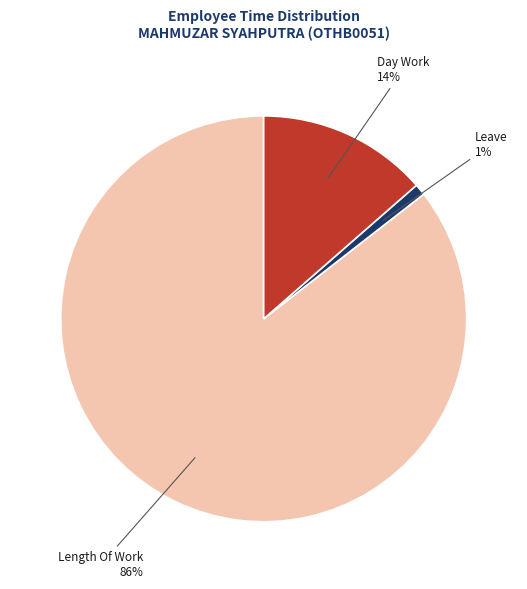

To the nearest percent, what is the average slice percentage?

33%